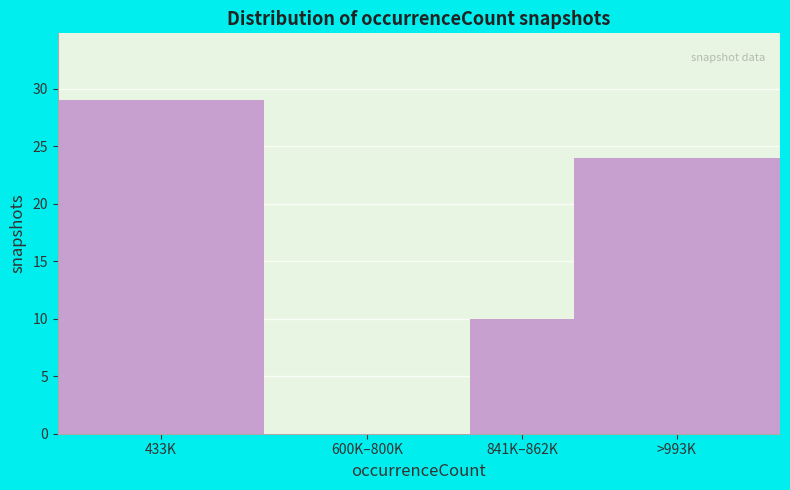

Reading left to right, what are all the values shown in this chart?

433K=29	600K–800K=0	841K–862K=10	>993K=24